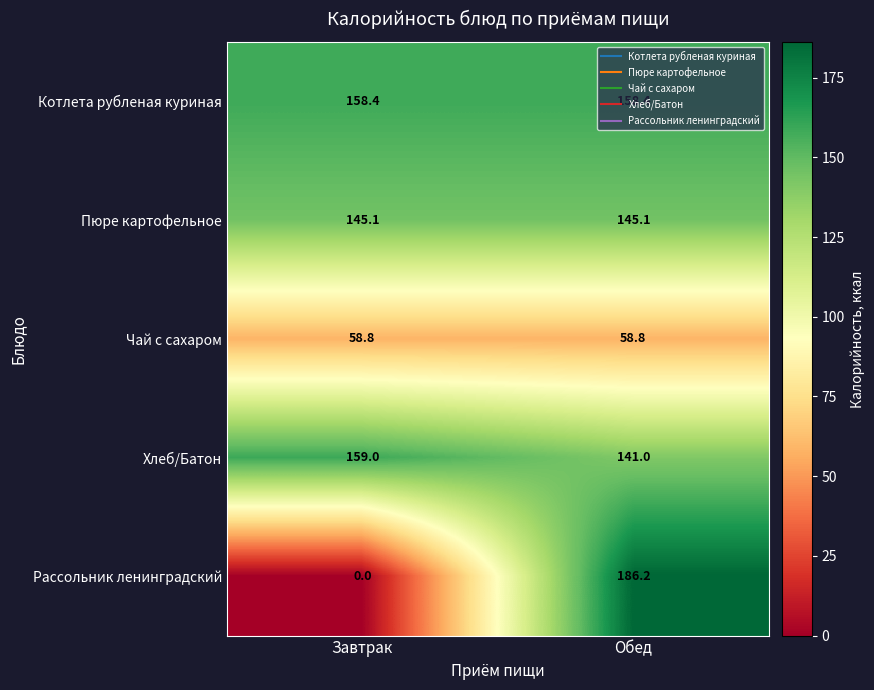

What is the spread (max minus min) of values at Обед?

127.4